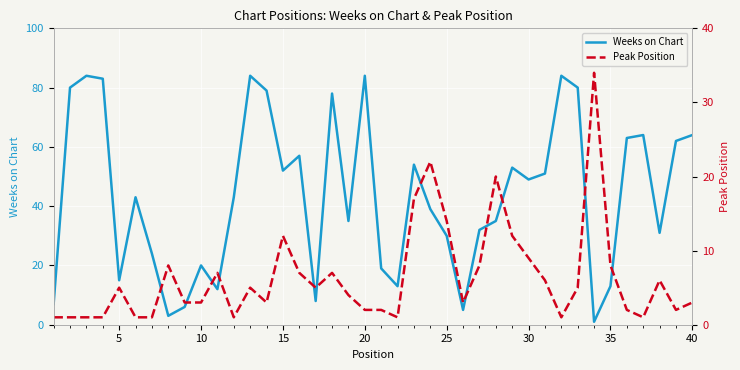

What is the highest value of the Weeks on Chart series?

84